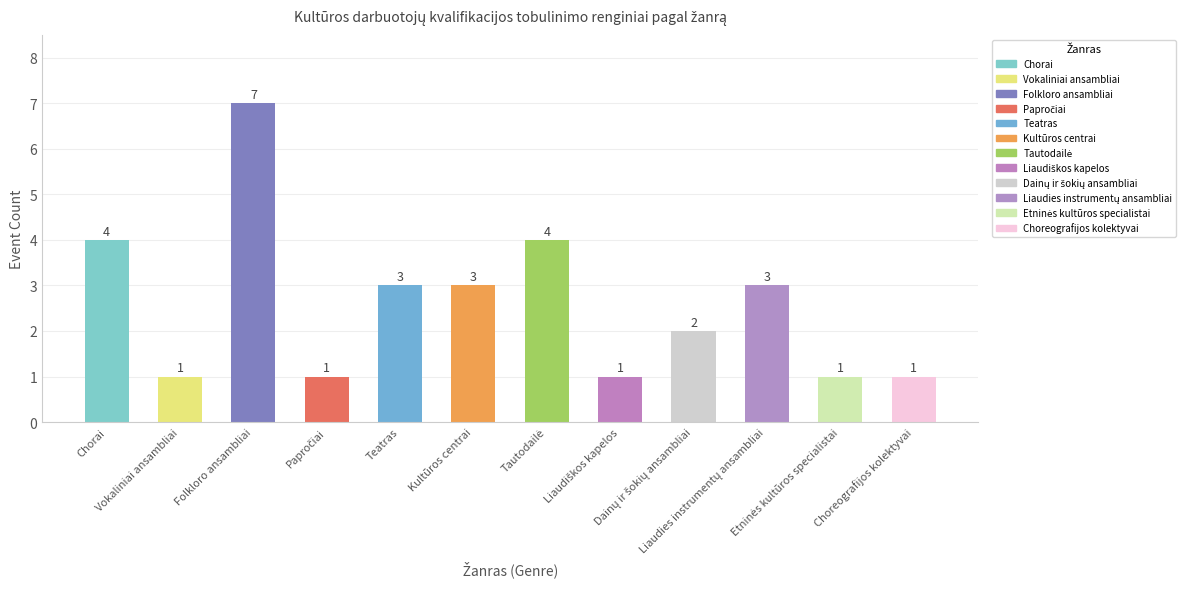

How many values are between 1 and 4?

11